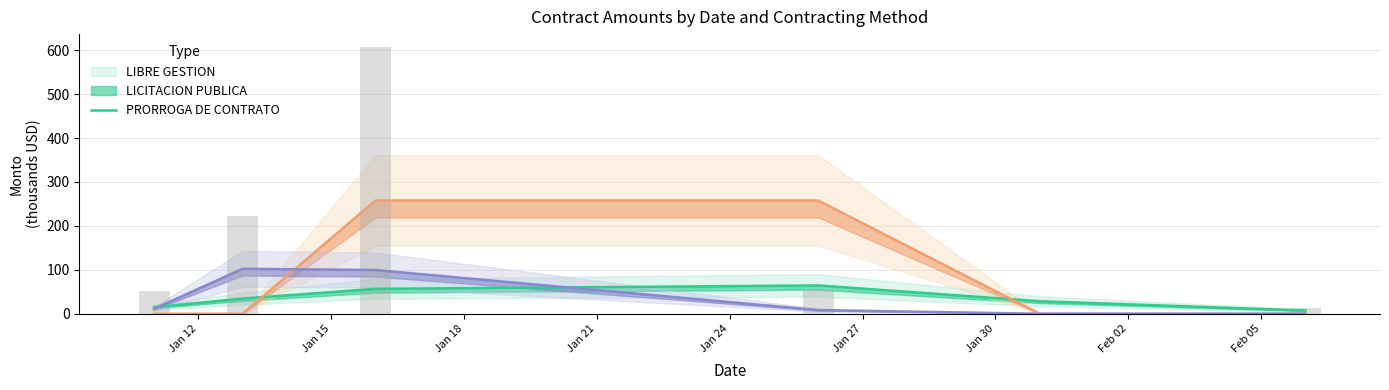

Which has a higher value, Jan 27 or Jan 12?

Jan 12